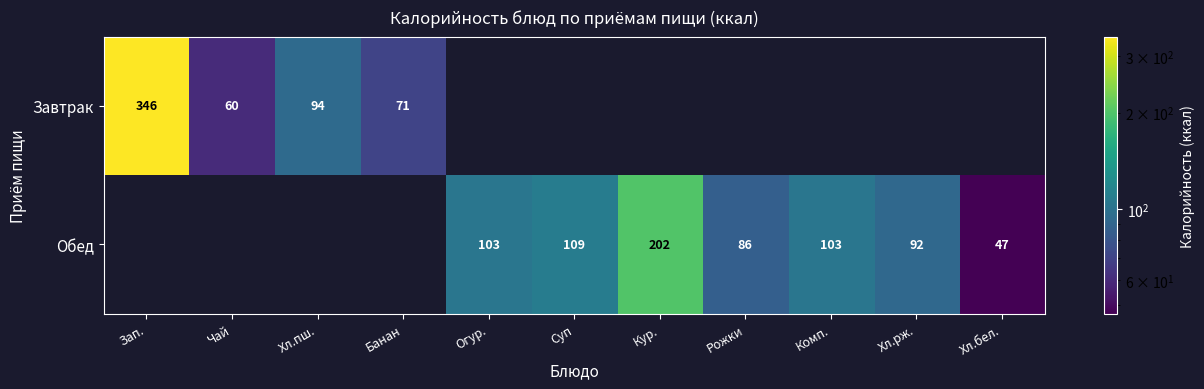

The Завтрак series shows 94 at Хл.пш.. True or false?

True